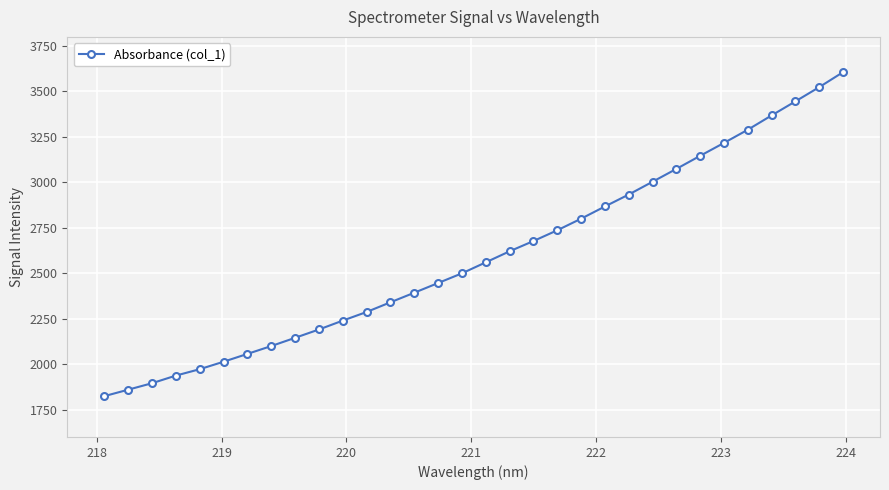

Does the chart display data point markers on the line(s)?

Yes